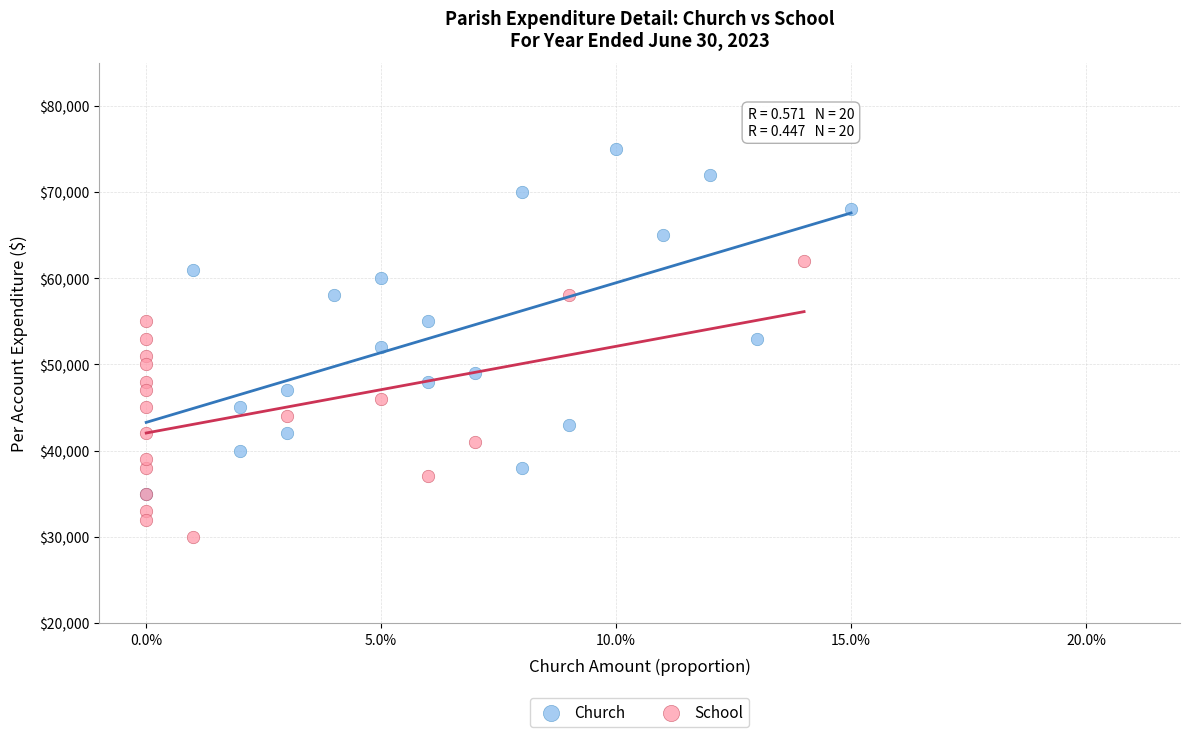

Which series contains the lowest Y value?

School